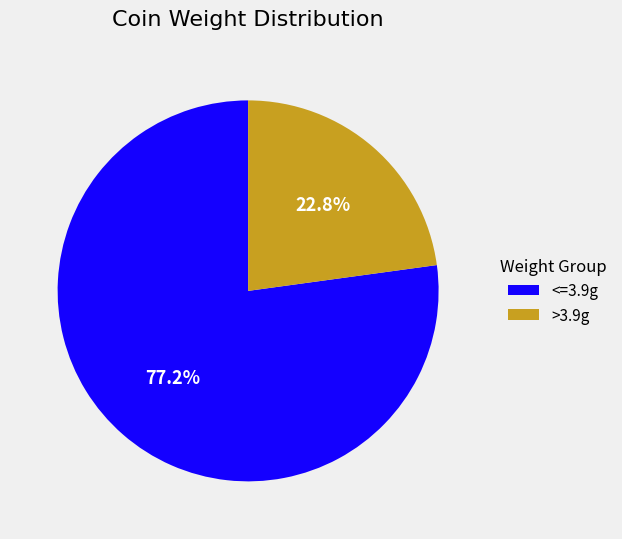

What is the largest slice in the pie chart?

<=3.9g